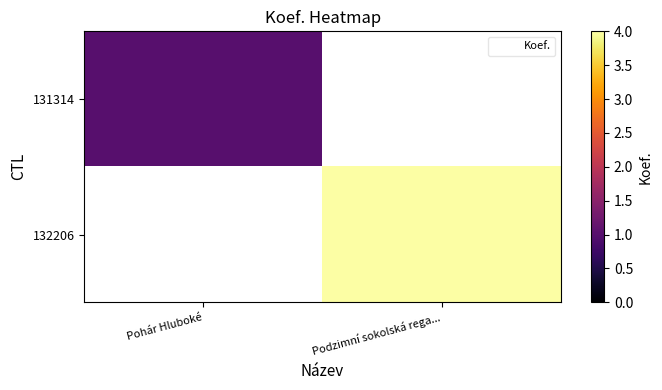

Rank the series by their average value, from lowest to highest.

131314, 132206